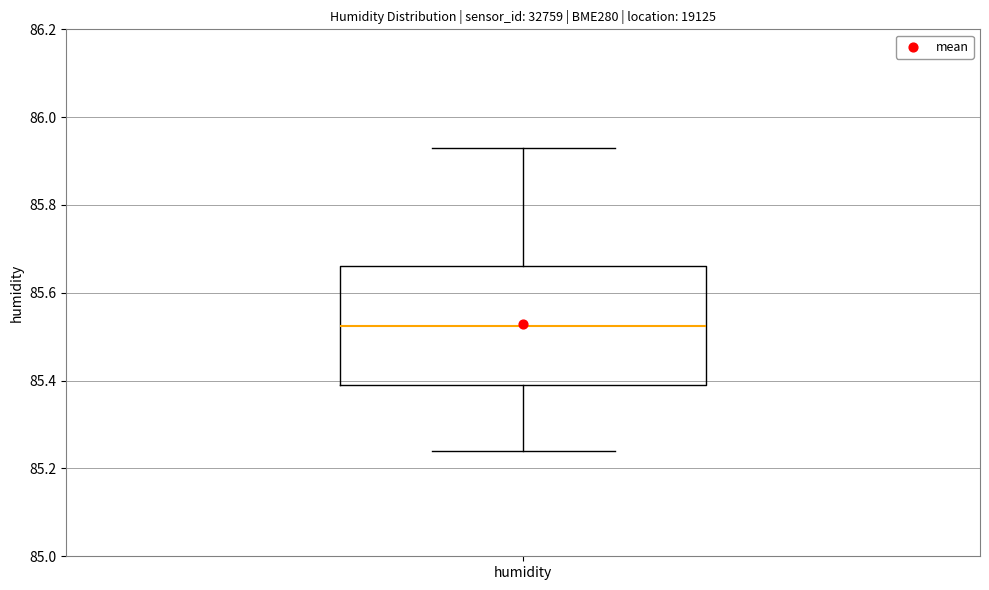

Transcribe this box plot: give where the median line is, the range the box spans, and where the two whiskers end, as read against the y-axis. The values are not printed on the chart, so give them approximately, as read against the axis.

median 85.52, box 85.40 to 85.66, whiskers 85.24 to 85.94